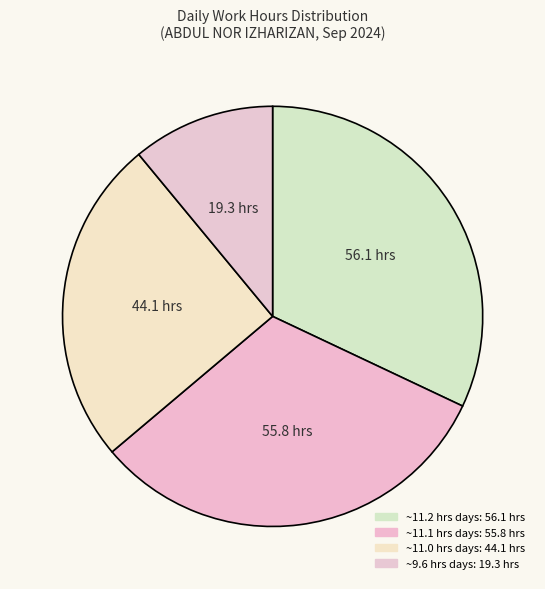

Count the number of slices in the pie.

4